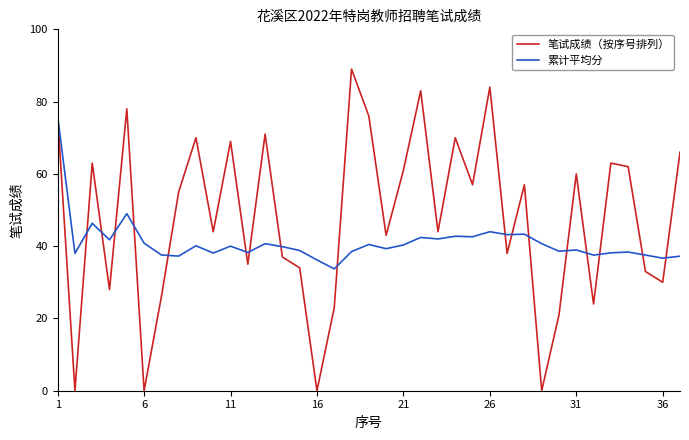

How many interior local valleys does the 笔试成绩（按序号排列） series have?

13